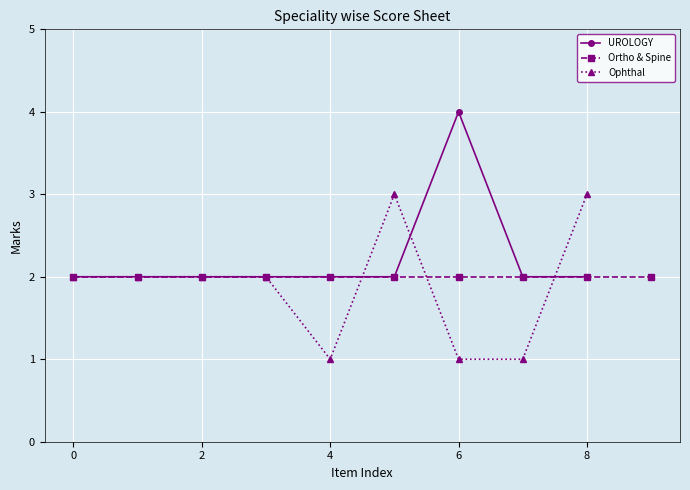

The value of UROLOGY at 5 is 3. True or false?

False